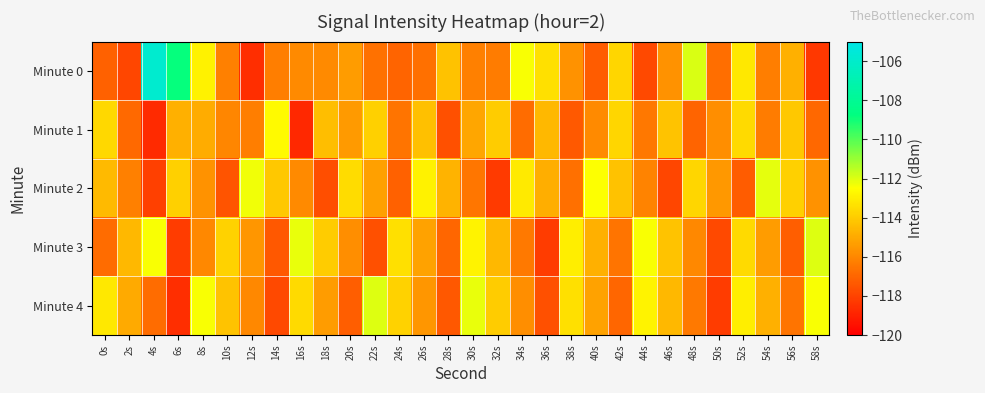

Which label corresponds to the smallest value in the chart?

16s